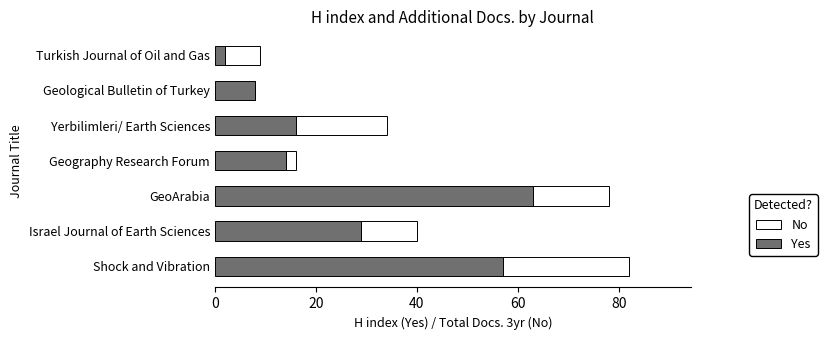

True or false: Yes has a value of 14 at Geological Bulletin of Turkey.

False